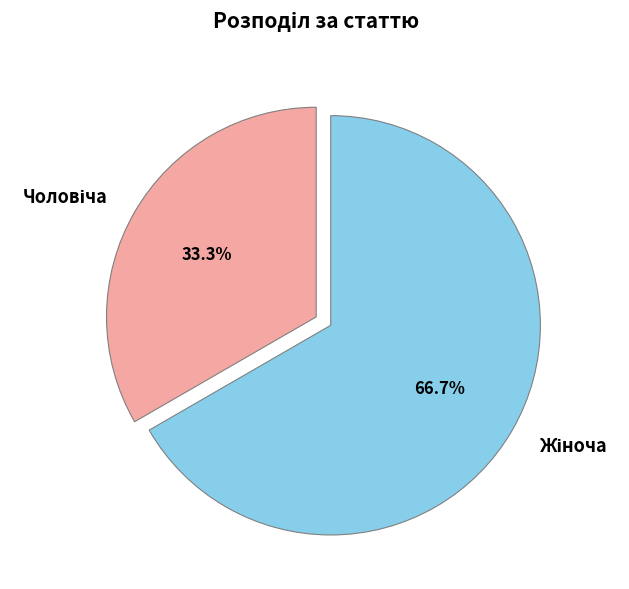

Does any single category account for the majority?

Yes